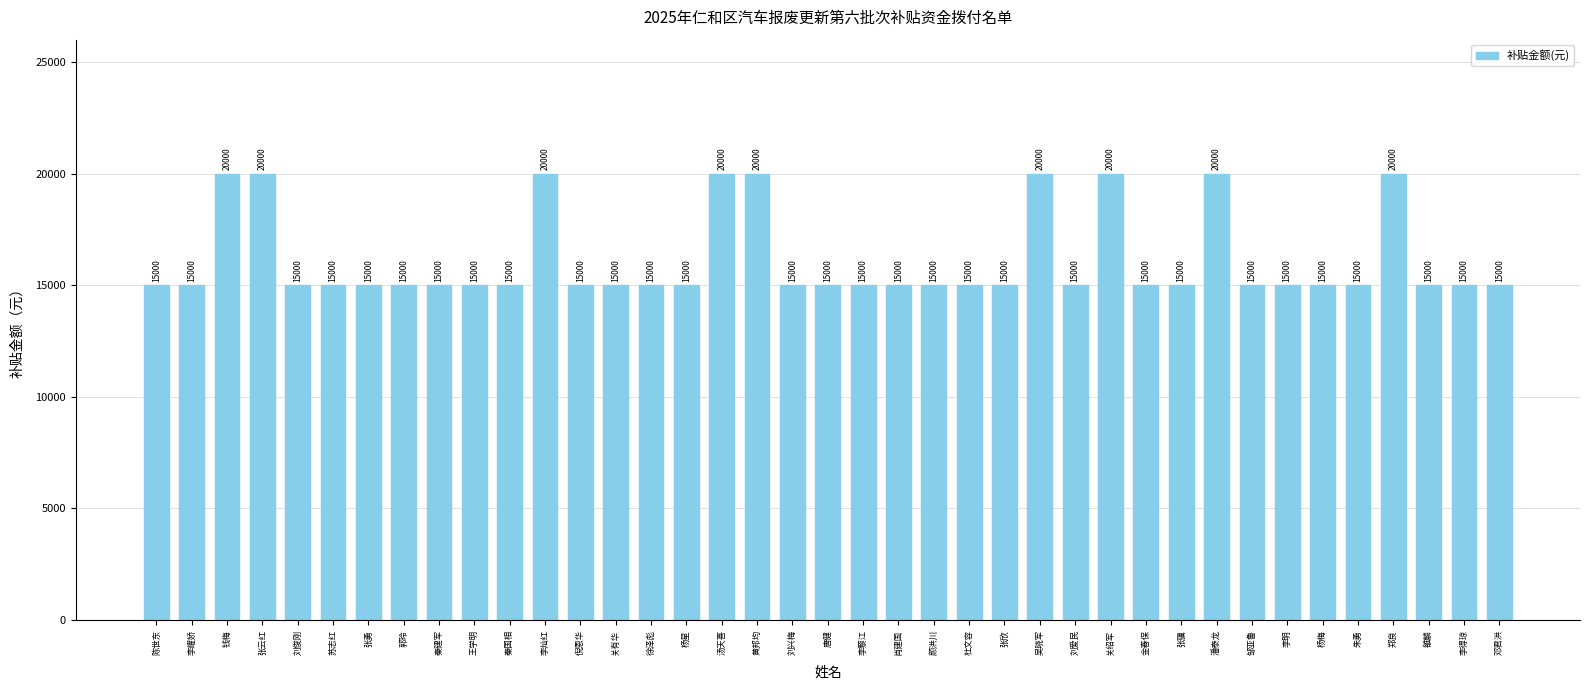

Count the number of values greater than 15000.

9